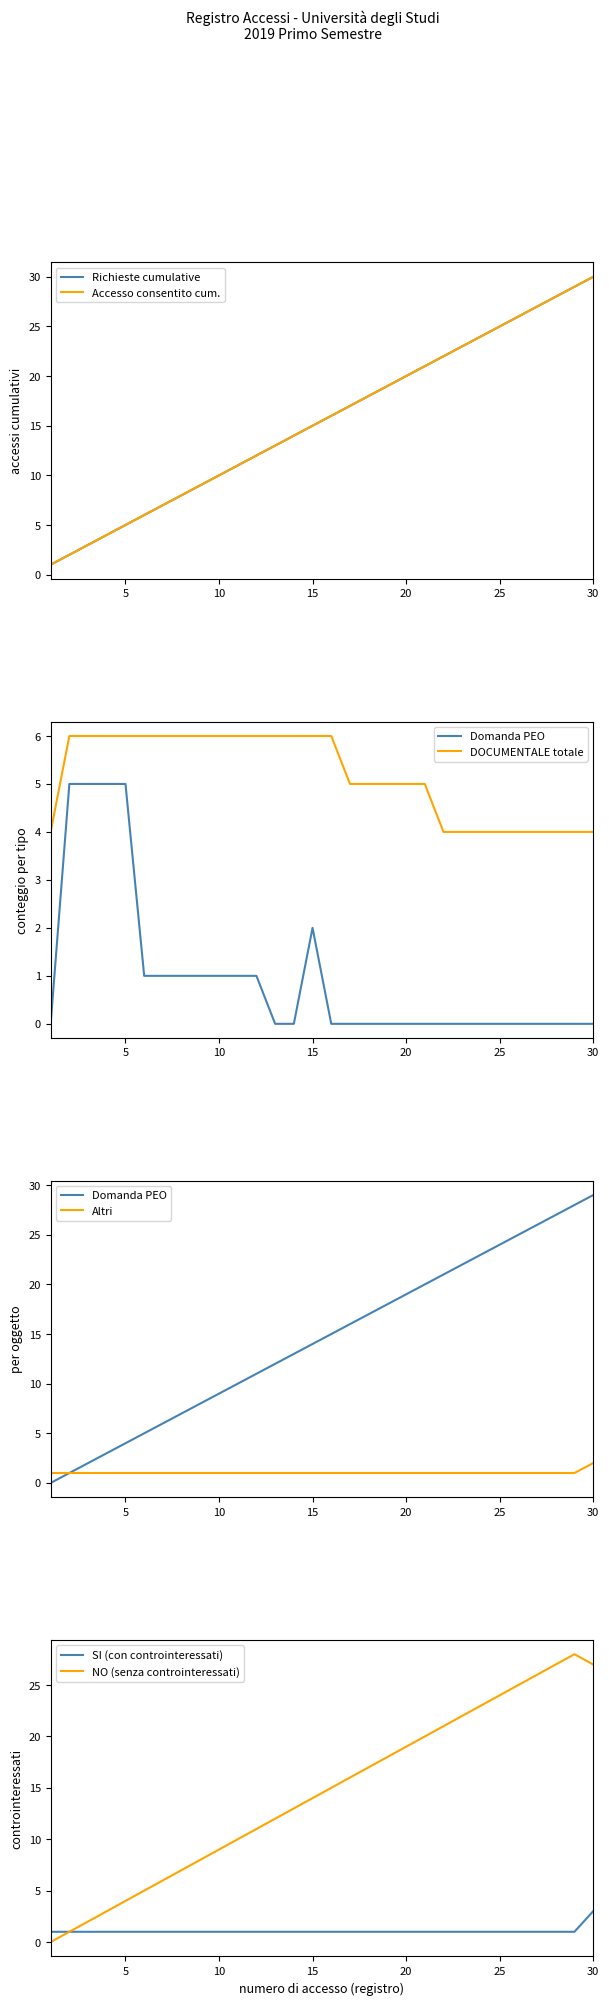

Is it true that SI (con controinteressati) equals 0 at 20?

False